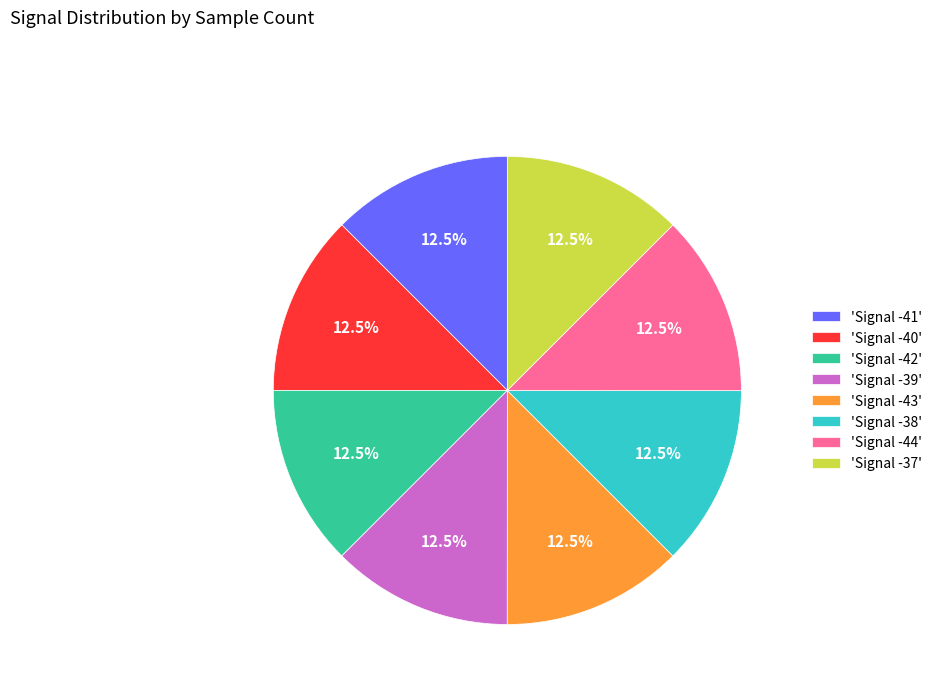

Combined, what portion of the pie is 'Signal -38' and 'Signal -39'?

25.0%